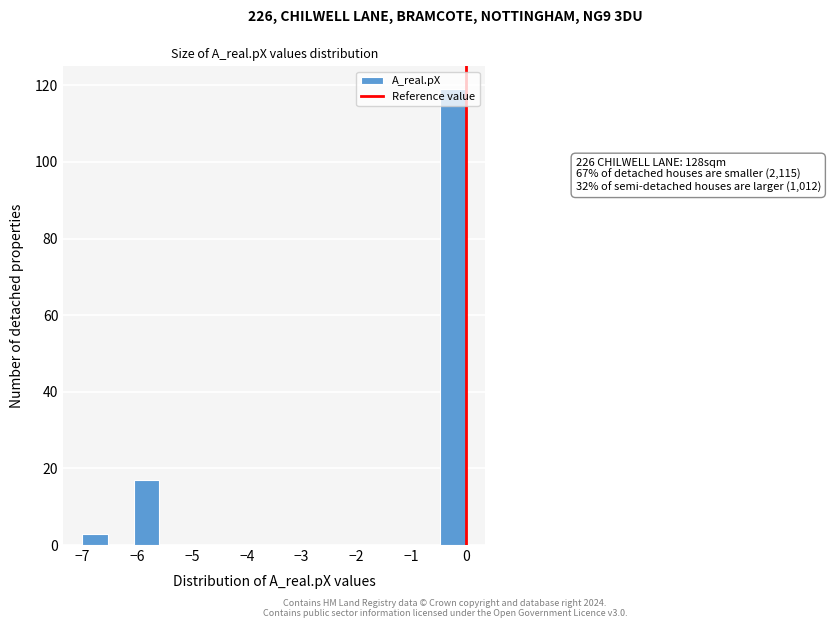

Which range on the x-axis has the tallest bar?

-0.5 to 0.0